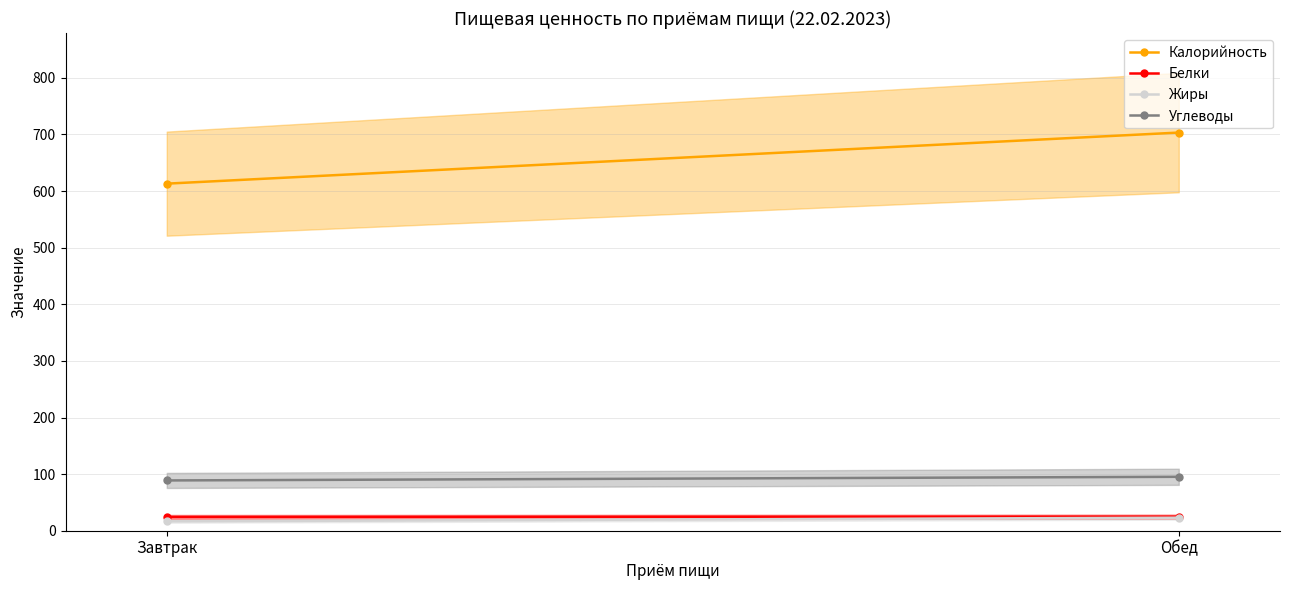

Which has a higher value, Обед or Завтрак?

Обед